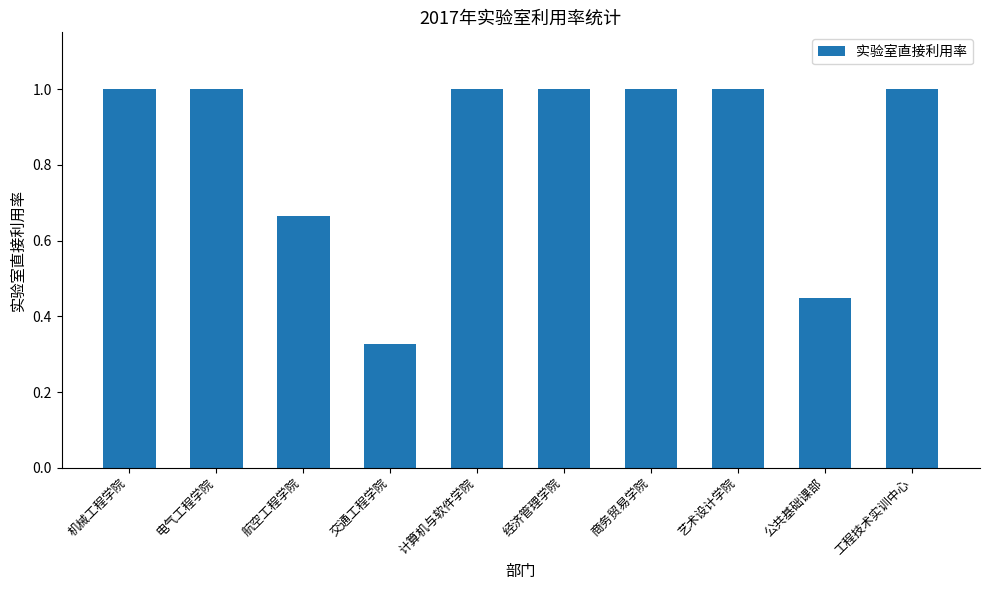

What value does the data have at 商务贸易学院?

1.0